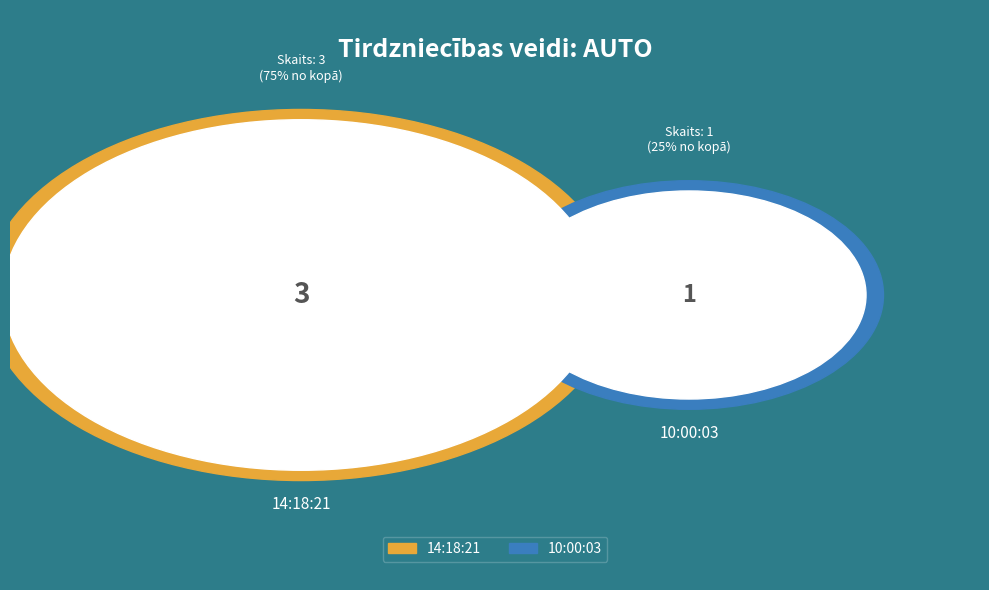

Which category has the biggest portion of the pie?

14:18:21